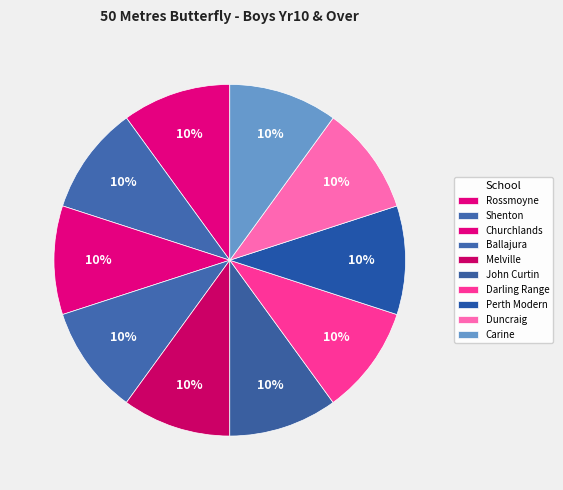

How many segments does this pie chart have?

10